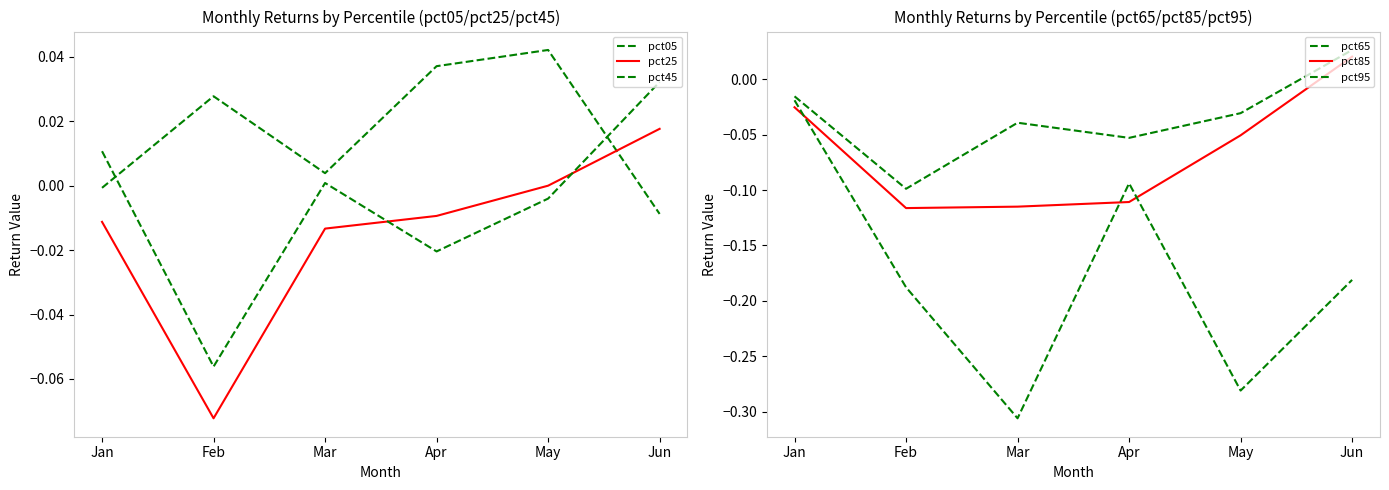

How many data points in pct25 are above 0?

2